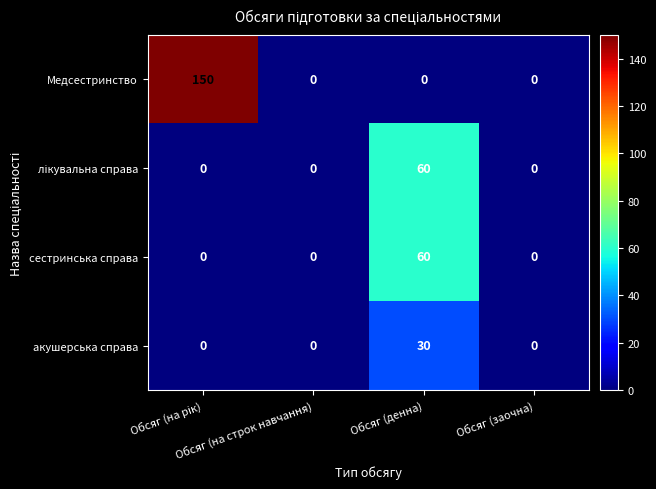

What is the average value of the сестринська справа series?

15